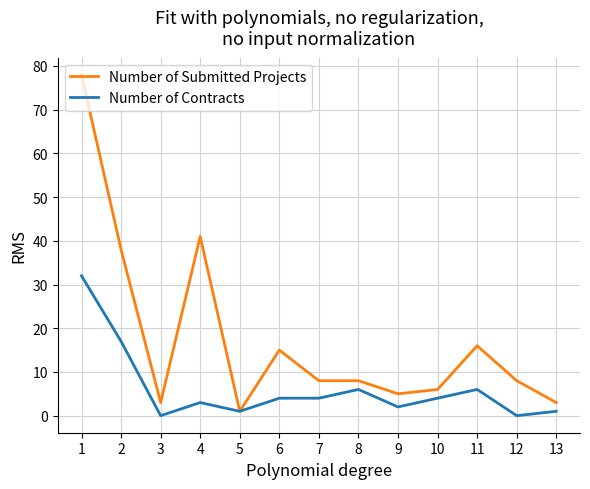

True or false: Number of Submitted Projects has a value of 24 at 11.

False